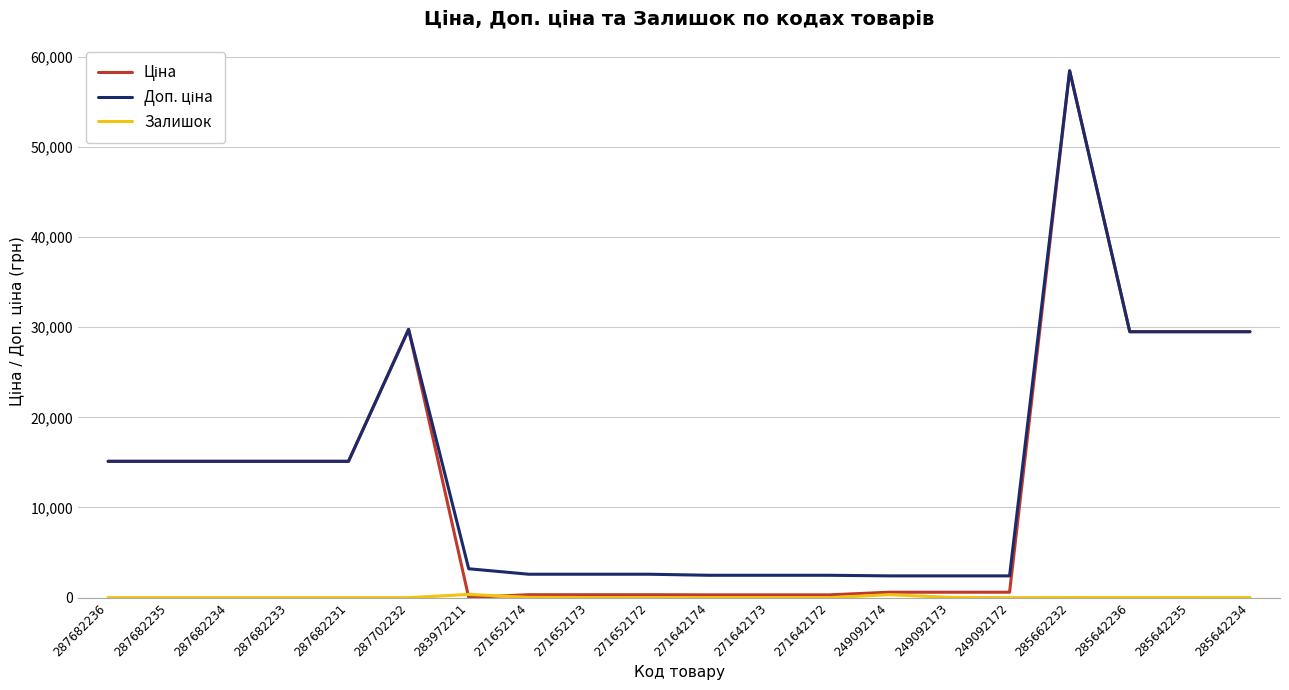

Which label corresponds to the largest value in the chart?

285662232